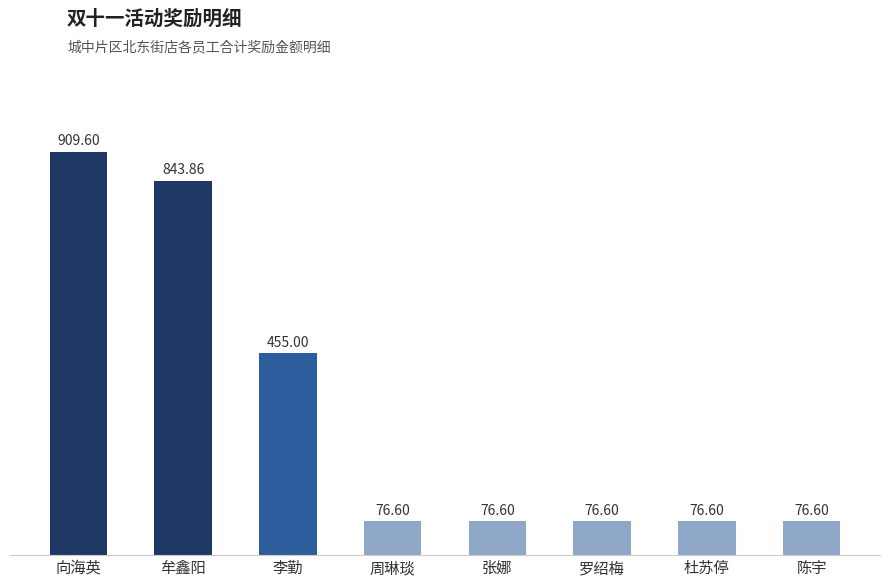

Approximately how many times larger is the value at 陈宇 compared to 张娜?

1.0